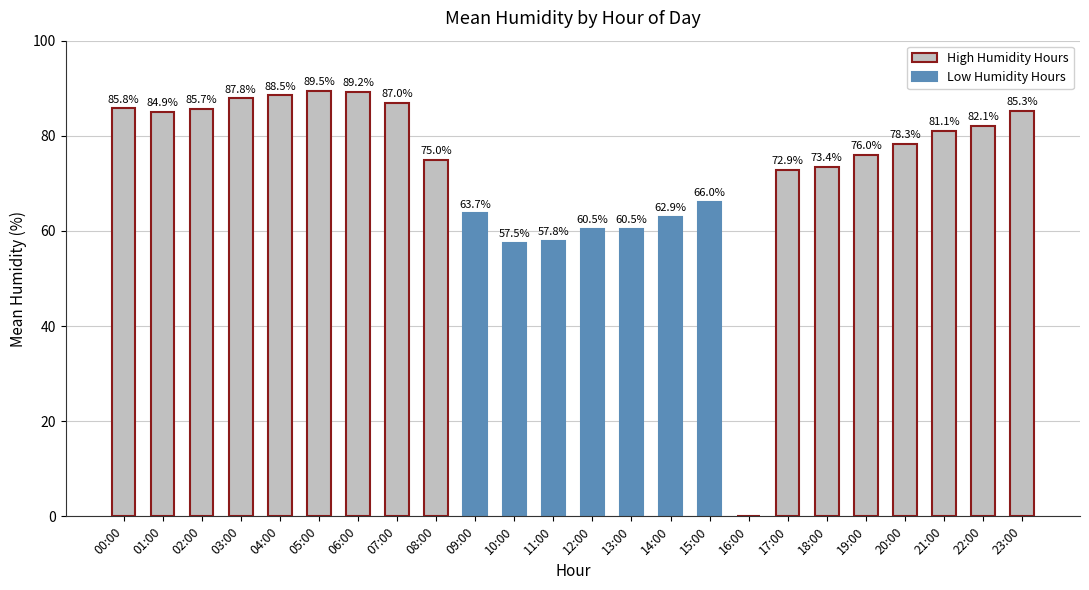

Approximately how many times larger is the value at 07:00 compared to 11:00?

1.5